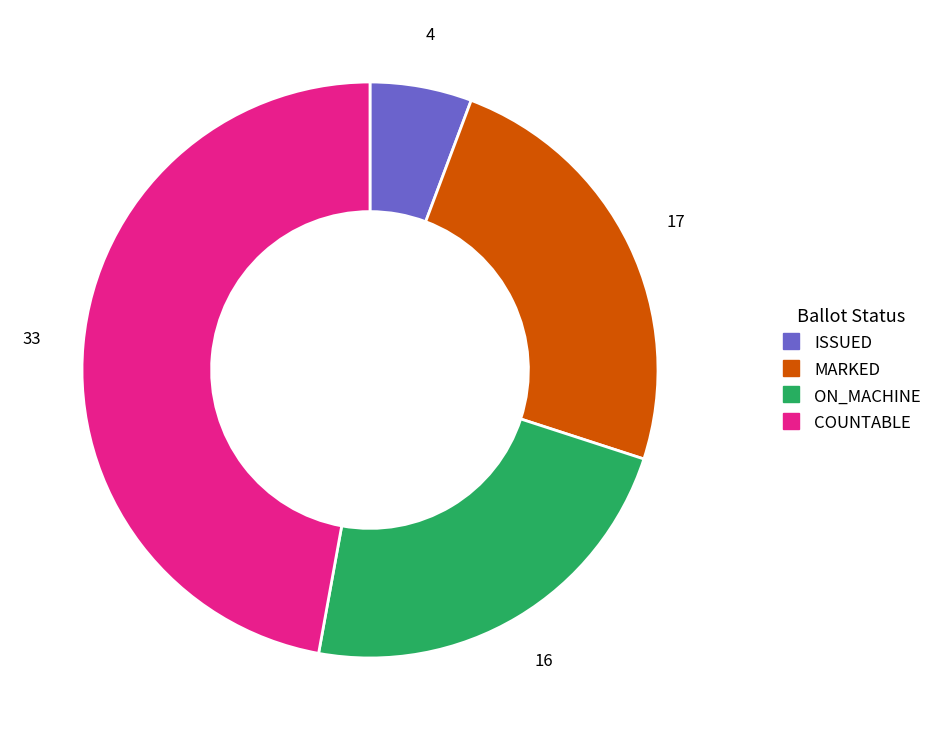

Is there a majority slice in this chart?

No